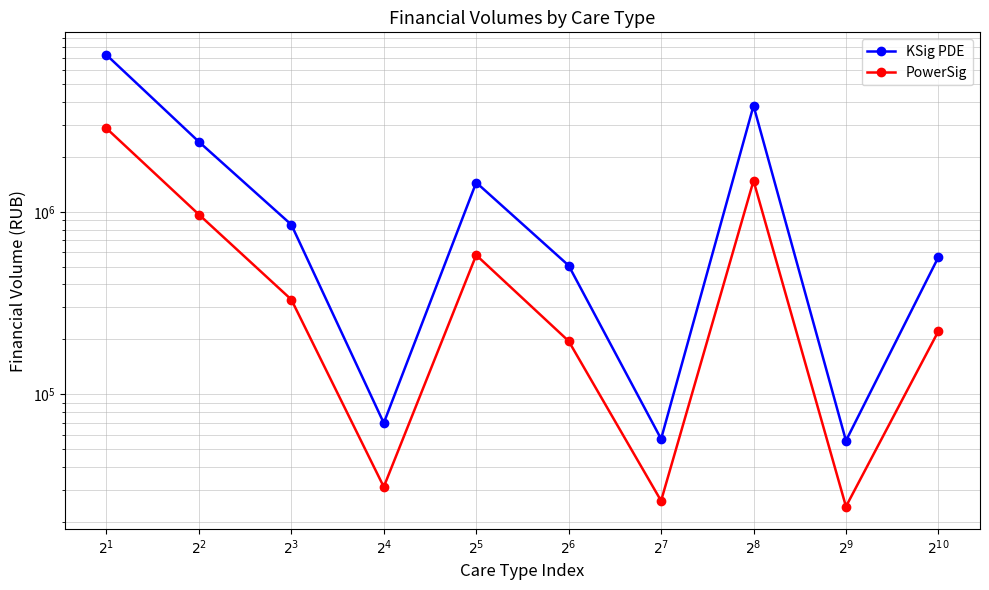

What is the difference between the highest and lowest values at $2^{3}$?

520178.6